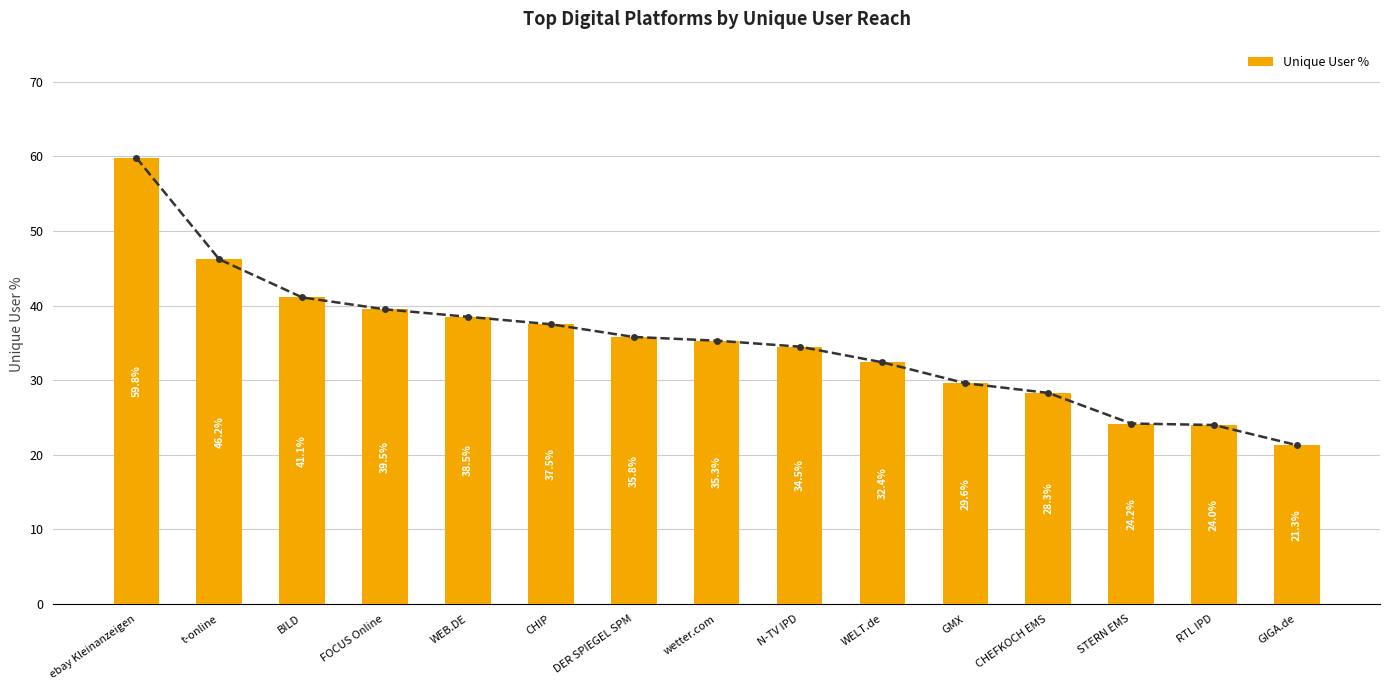

What is the sum of the values at STERN EMS and ebay Kleinanzeigen?

84.0